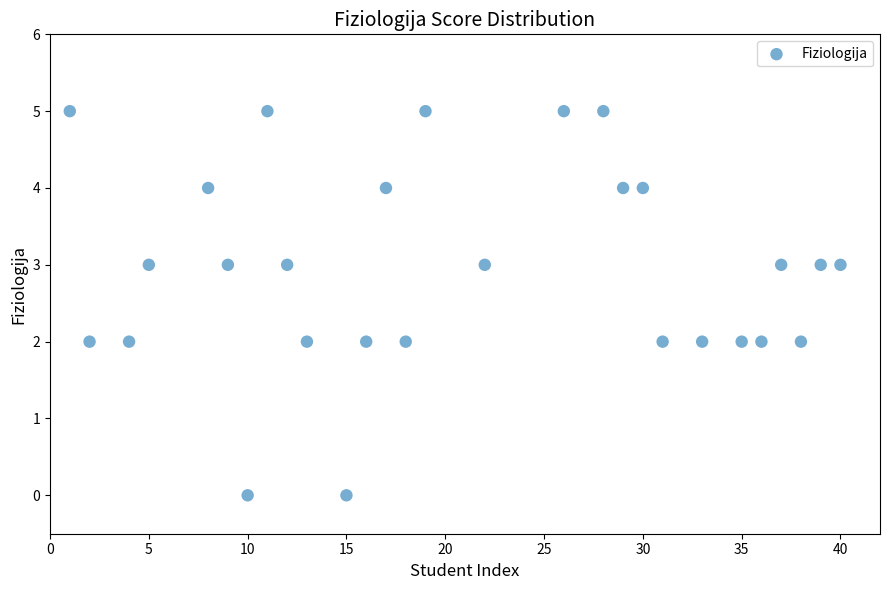

What is the range of X values (max minus min)?

39